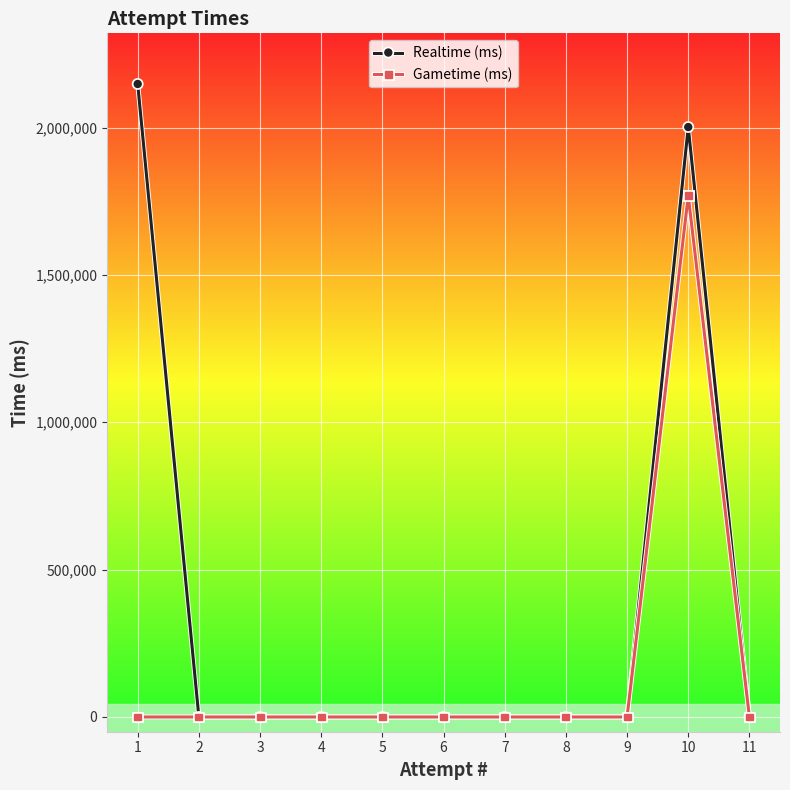

What is the difference between the maximum and minimum values in the Gametime (ms) series?

1768769